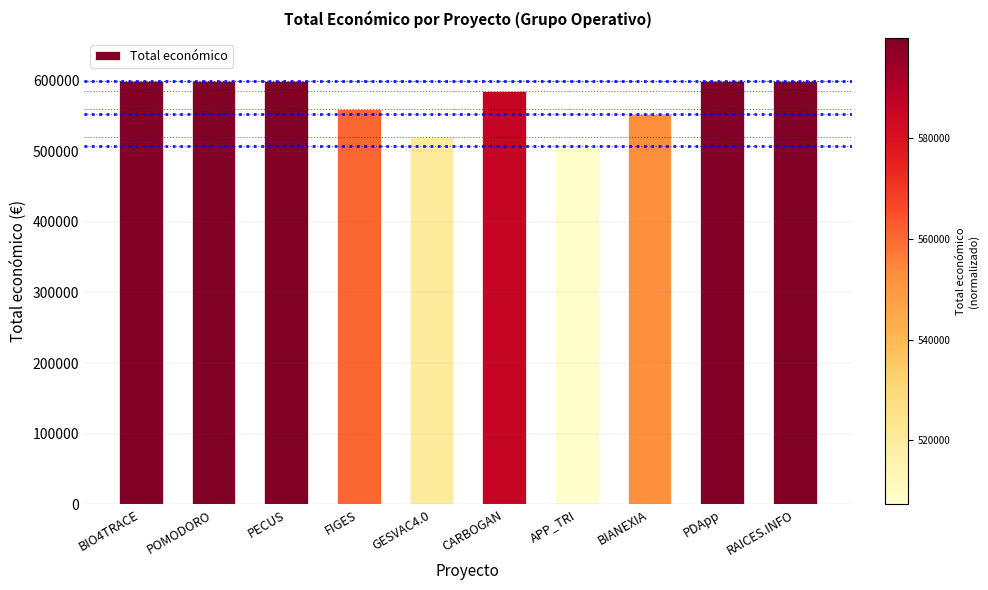

What is the label of the 7th bar from the left?

APP_TRI